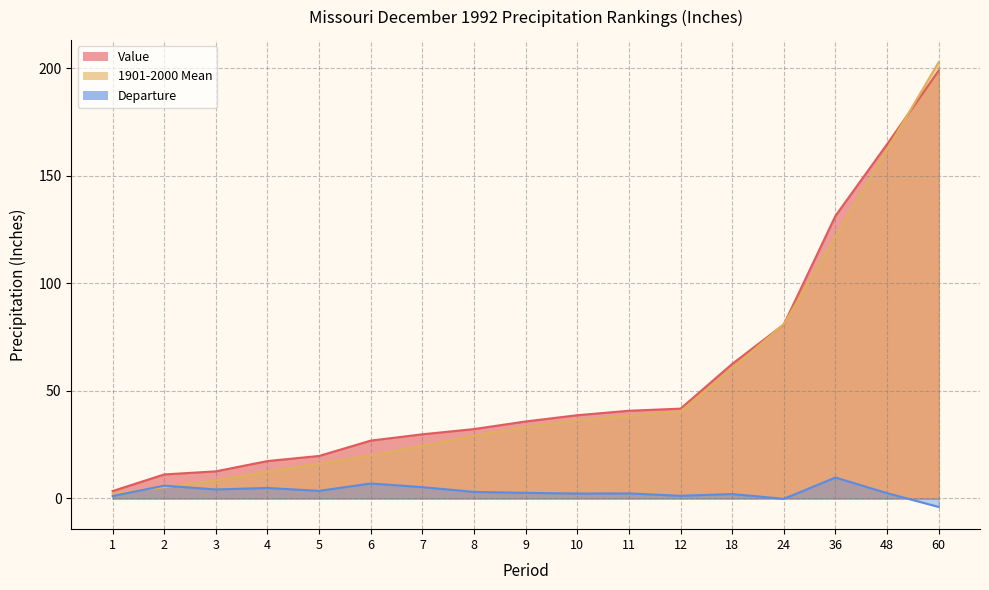

Count the number of categories in the chart.

17